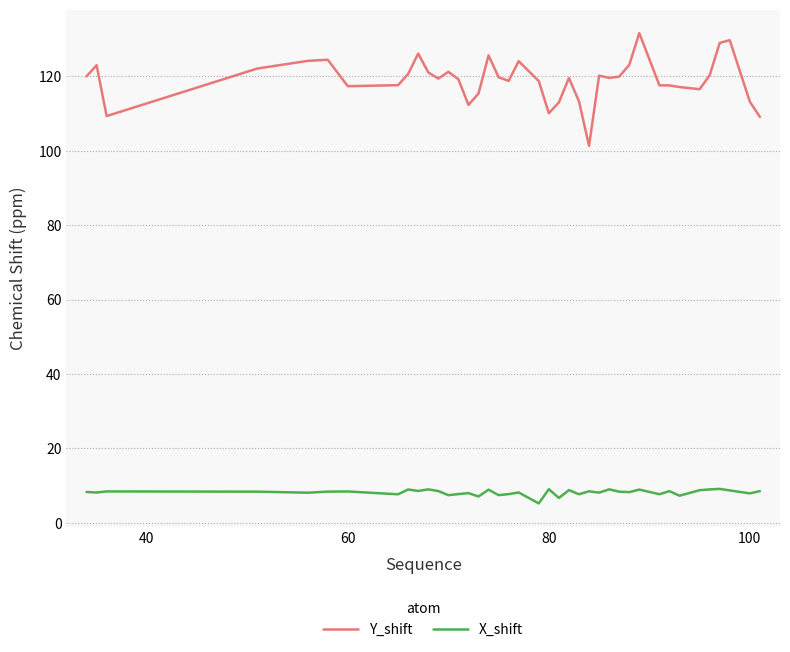

In Y_shift, how many points are lower than both neighbors (excluding endpoints)?

9